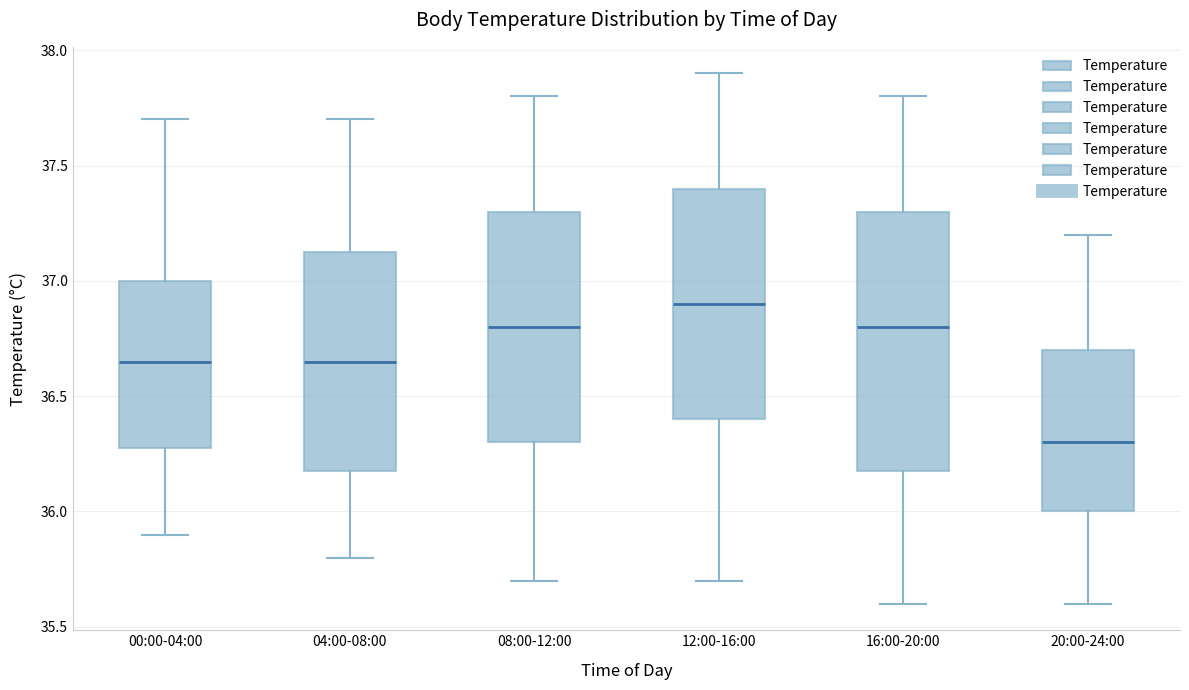

Reading left to right, transcribe this box plot: for each box, give where its median line is, the range the box spans, and where its two whiskers end, as read against the y-axis. The values are not printed on the chart, so give them approximately, as read against the axis.

00:00-04:00: median 36.65, box 36.30 to 37.00, whiskers 35.90 to 37.70
04:00-08:00: median 36.65, box 36.20 to 37.15, whiskers 35.80 to 37.70
08:00-12:00: median 36.80, box 36.30 to 37.30, whiskers 35.70 to 37.80
12:00-16:00: median 36.90, box 36.40 to 37.40, whiskers 35.70 to 37.90
16:00-20:00: median 36.80, box 36.20 to 37.30, whiskers 35.60 to 37.80
20:00-24:00: median 36.30, box 36.00 to 36.70, whiskers 35.60 to 37.20